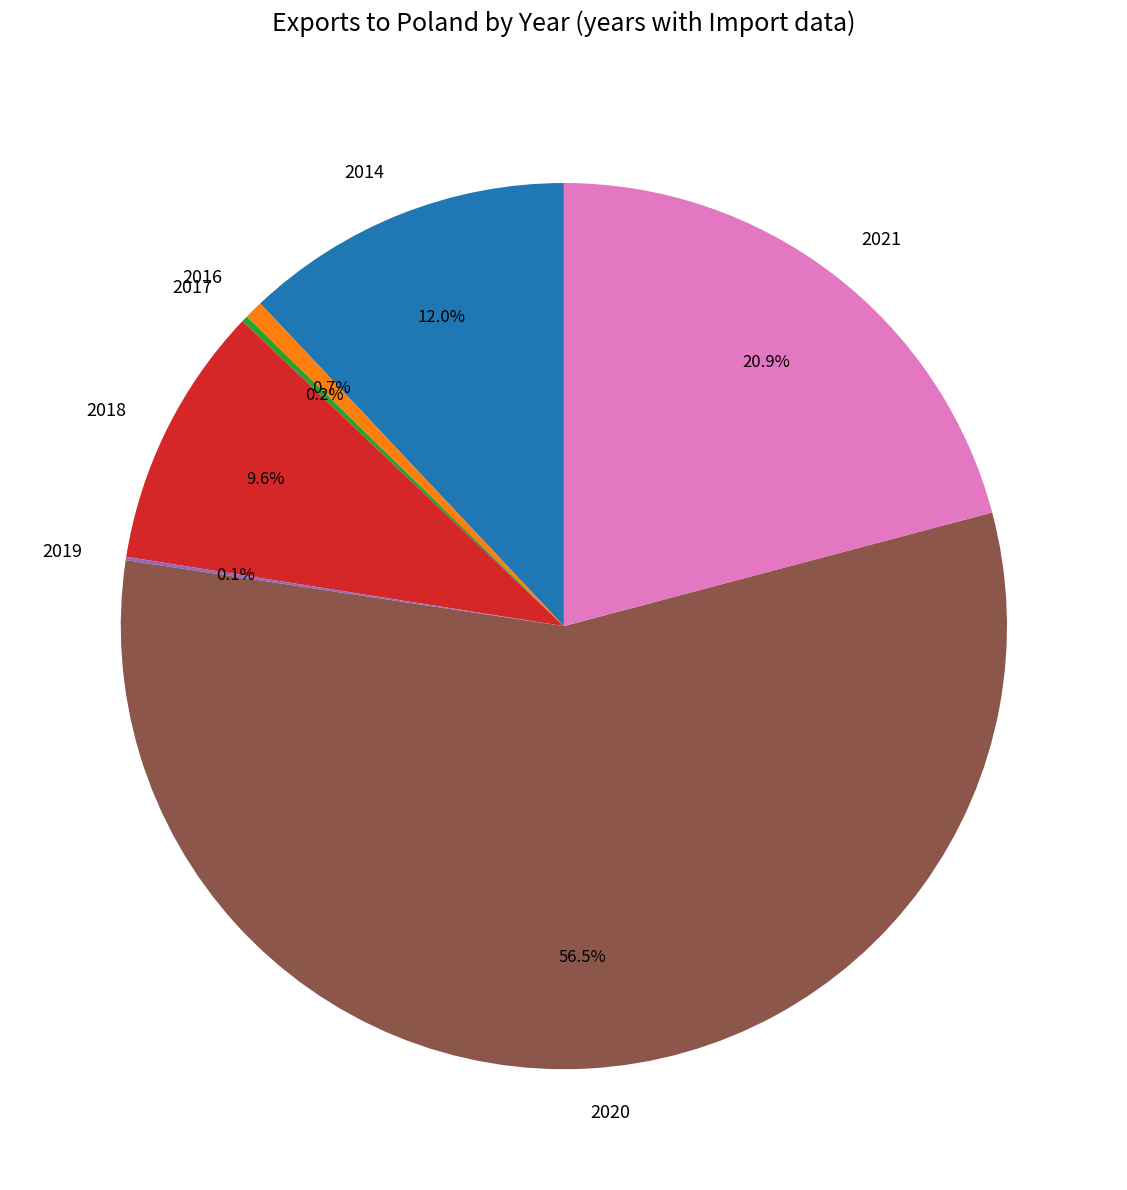

Is the sum of 2014 and 2021 greater than half?

No